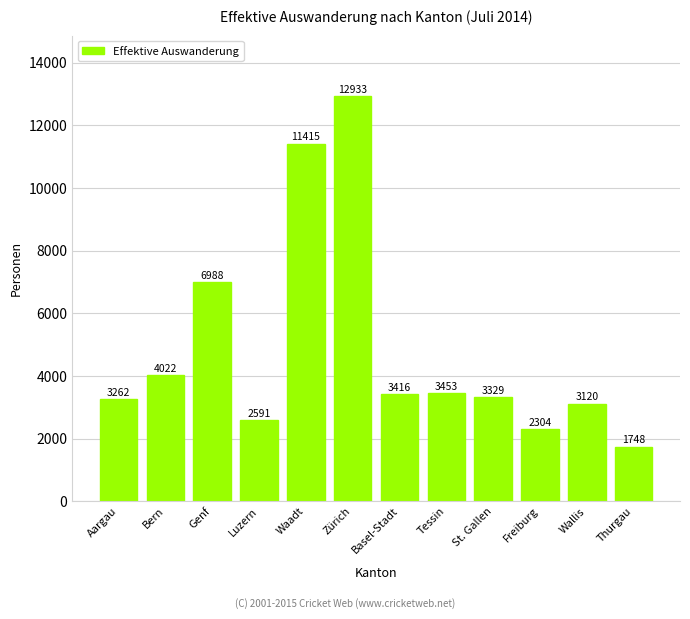

Which label corresponds to the largest value in the chart?

Zürich